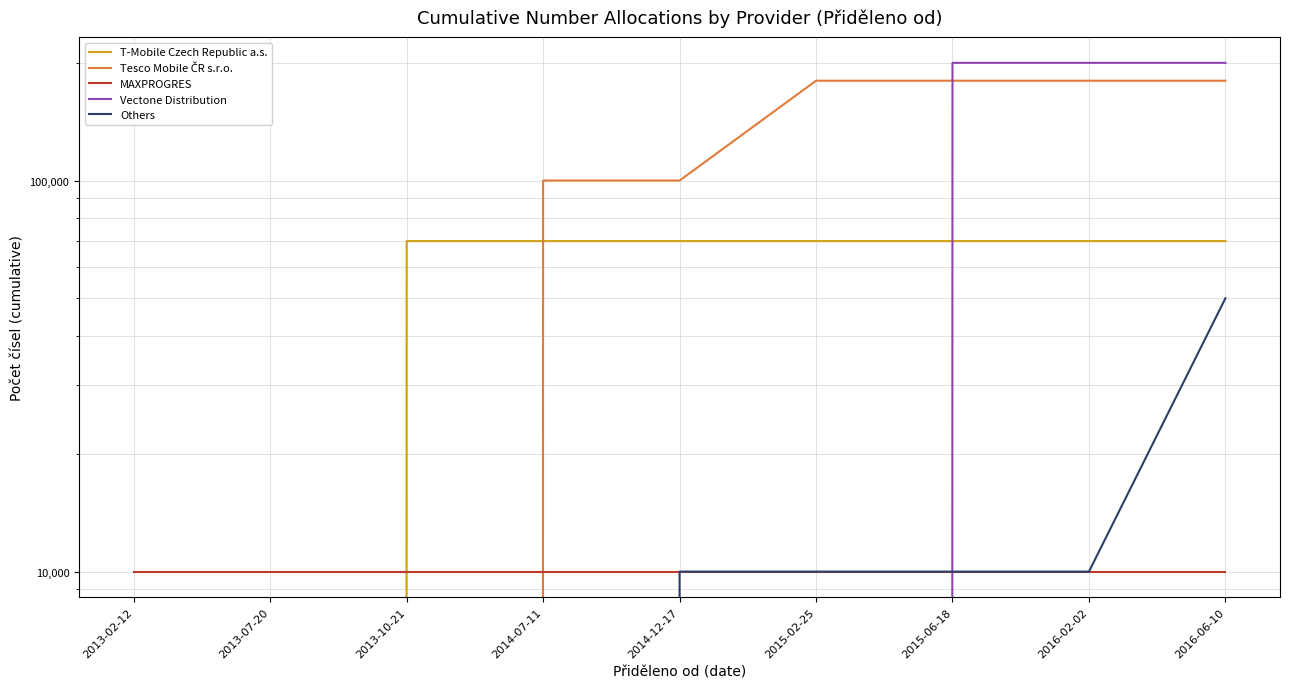

At 2016-06-10, list the series in order from largest to smallest.

Vectone Distribution, Tesco Mobile ČR s.r.o., T-Mobile Czech Republic a.s., Others, MAXPROGRES